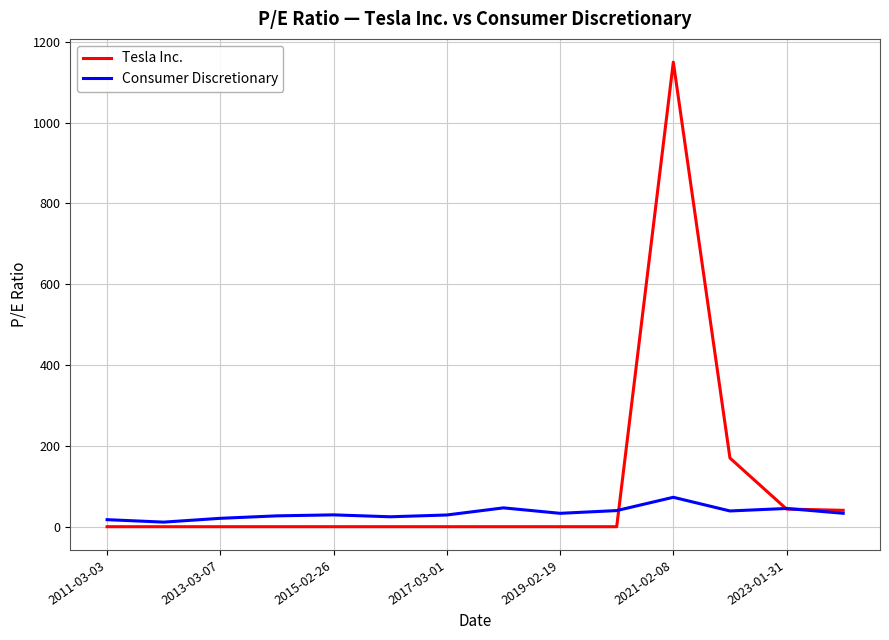

Which series has the largest range (max minus min)?

Tesla Inc.